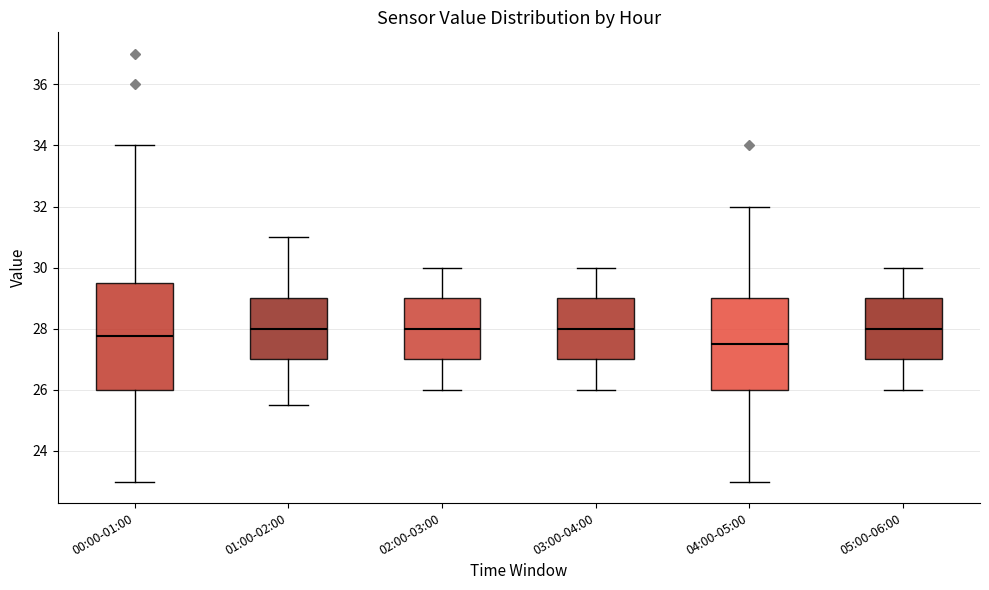

Which box is the tallest, from its lower edge to its upper edge?

00:00-01:00